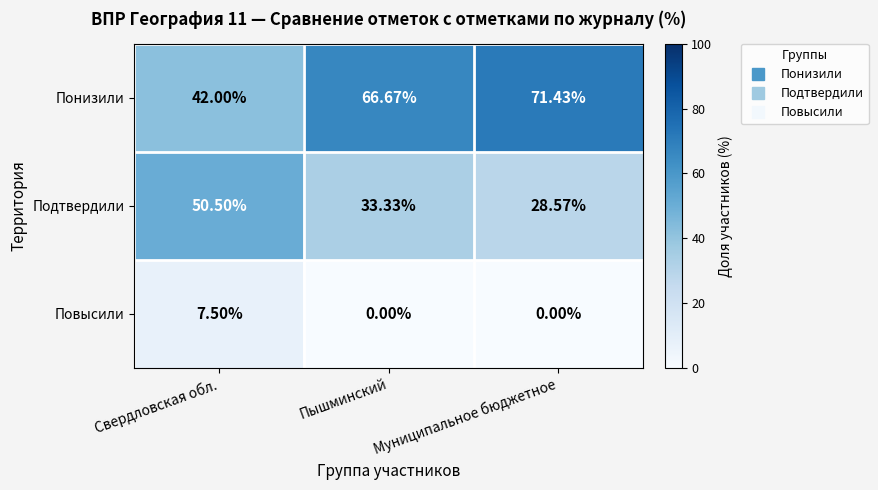

Which series has the largest total across all categories?

Понизили